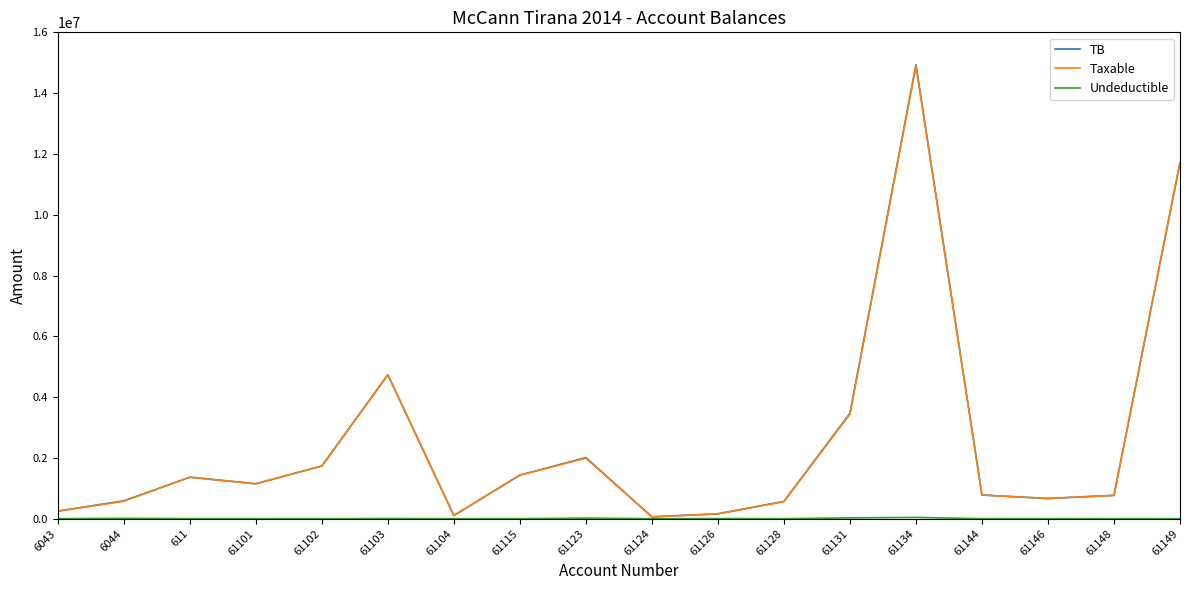

The value of Taxable at 61101 is 1149043.7. True or false?

True